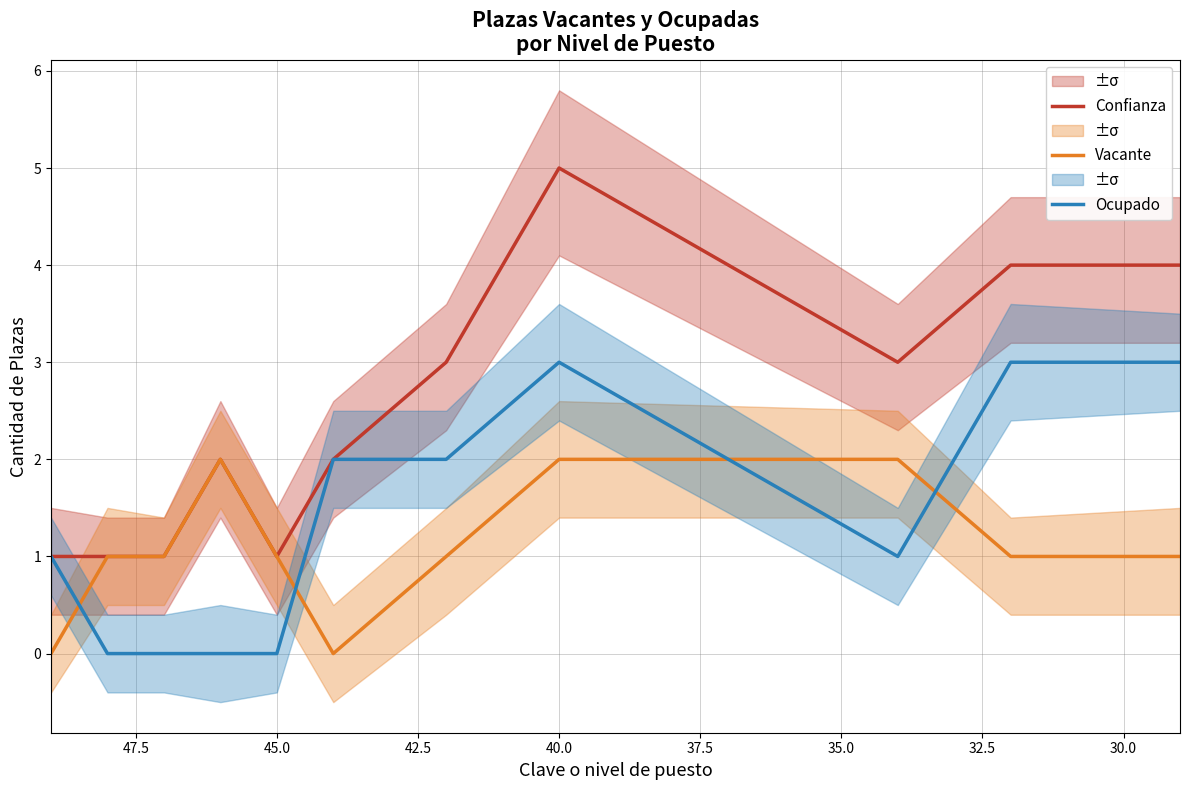

What are all the series names shown in the legend?

Confianza, Vacante, Ocupado